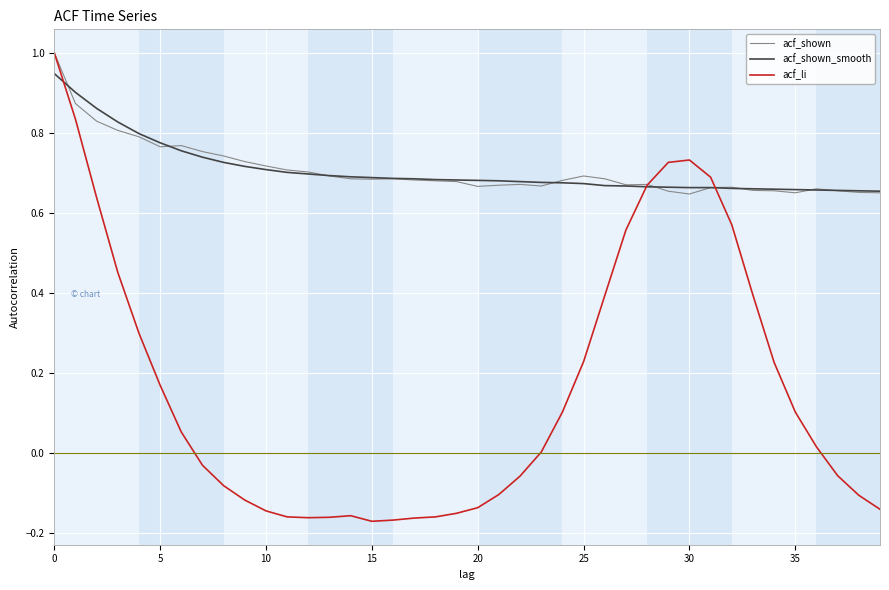

What is the maximum value for acf_li?

1.0